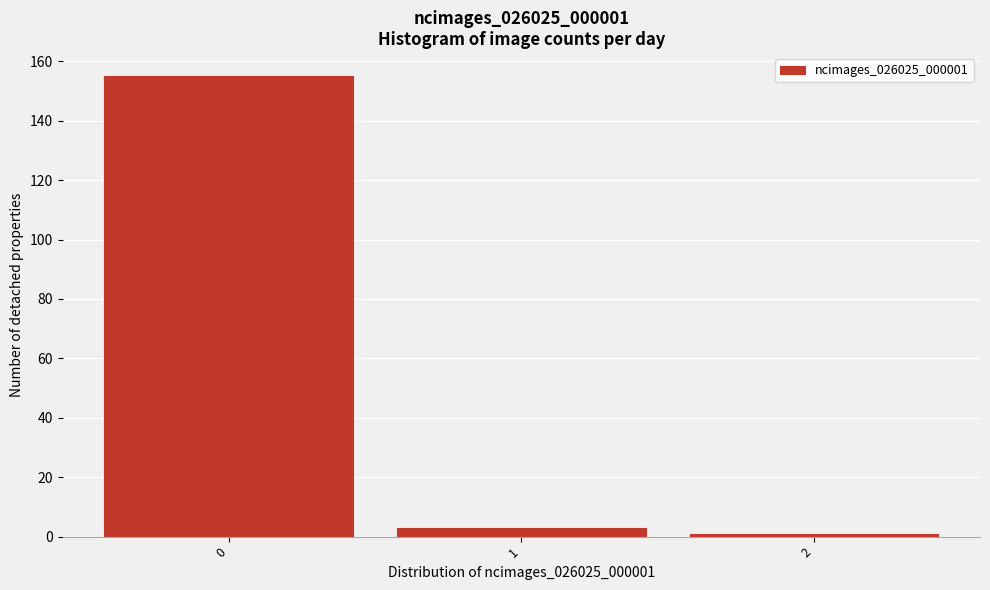

Reading left to right, list every bar in this chart as the range it spans on the x-axis followed by its height. The values are not printed on the chart, so give them approximately, as read against the axis.

-0.5 to 0.5: 156
0.5 to 1.5: 4
1.5 to 2.5: under 2